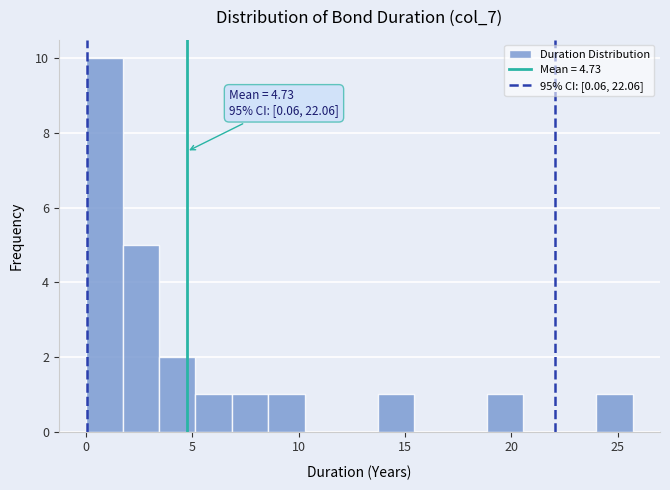

Read against the x-axis, roughly where is the centre of the tallest bar?

1.0